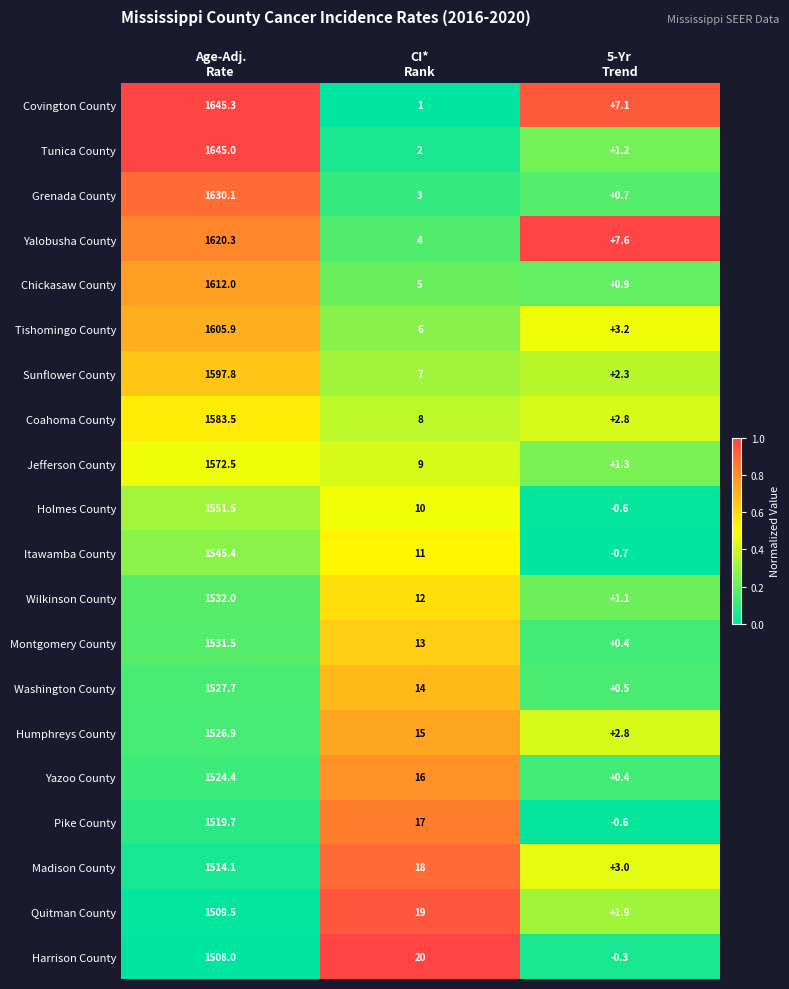

List the series in order of their peak value, highest first.

Covington County, Tunica County, Grenada County, Yalobusha County, Chickasaw County, Tishomingo County, Sunflower County, Coahoma County, Jefferson County, Holmes County, Itawamba County, Wilkinson County, Montgomery County, Washington County, Humphreys County, Yazoo County, Pike County, Madison County, Quitman County, Harrison County